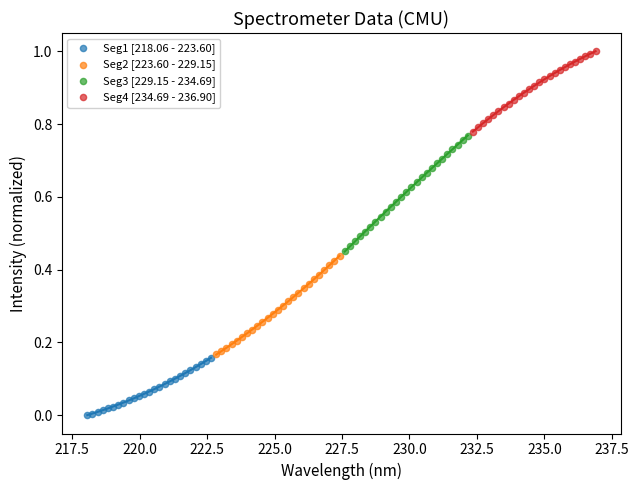

Which series contains the lowest Y value?

Seg1 [218.06 - 223.60]